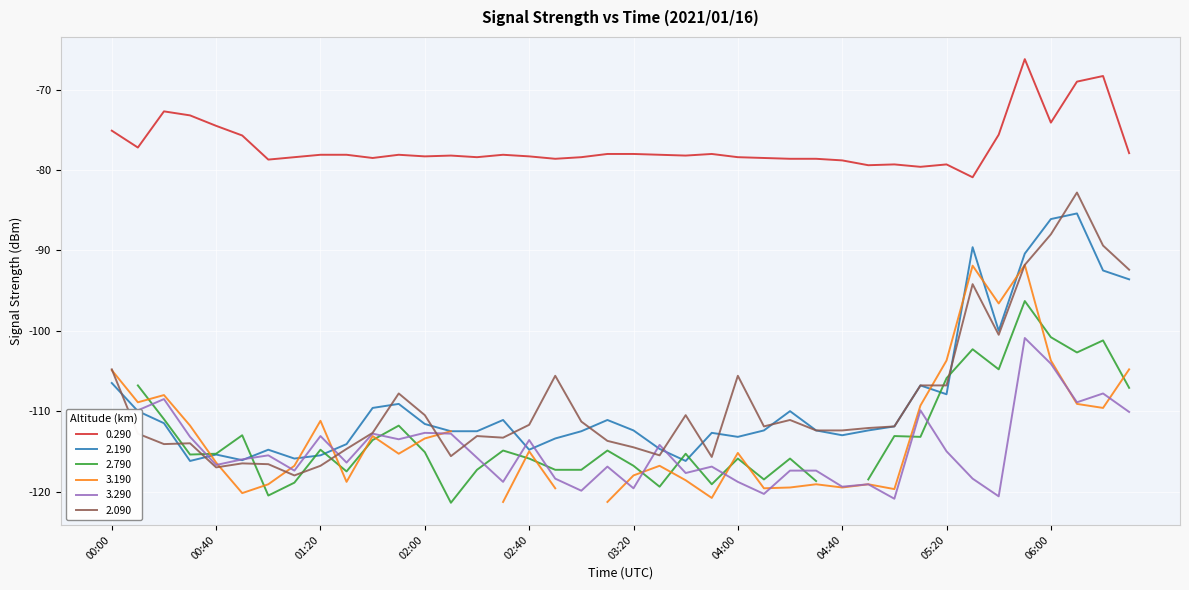

True or false: 0.290 and 2.190 intersect in this chart.

False